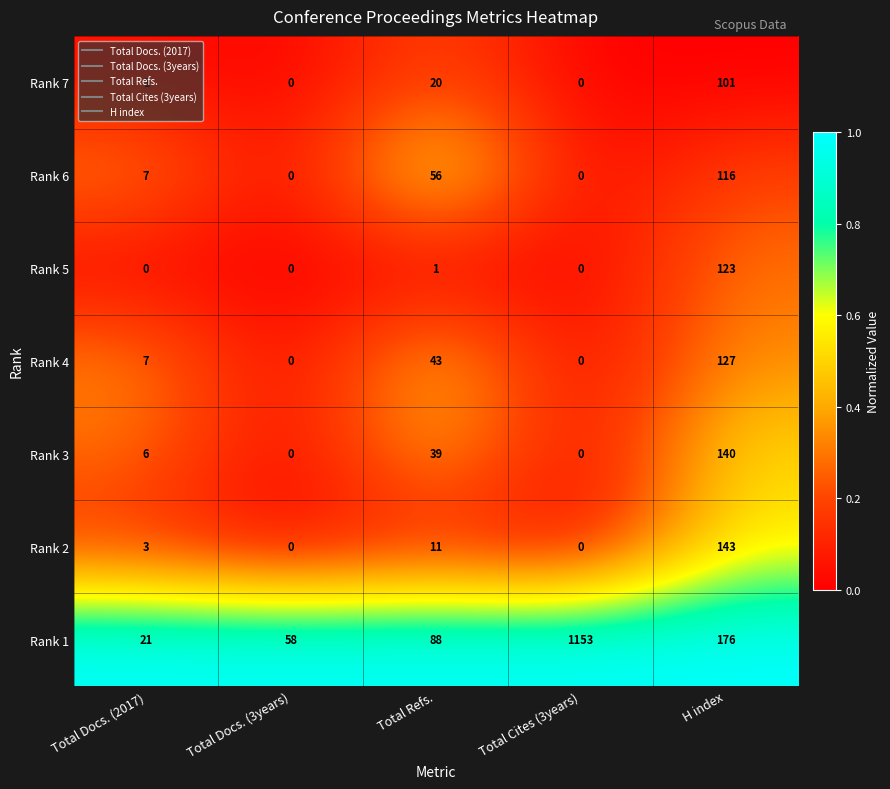

Which category has the highest value in the Rank 4 series?

H index